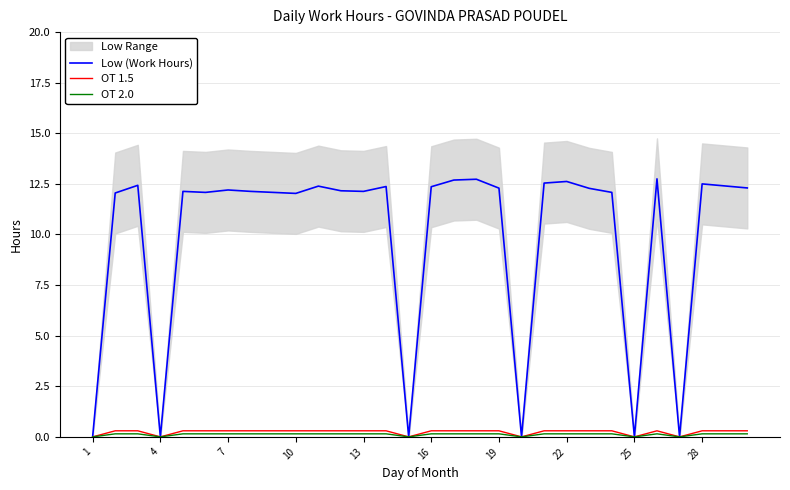

True or false: OT 1.5 and OT 2.0 intersect in this chart.

False